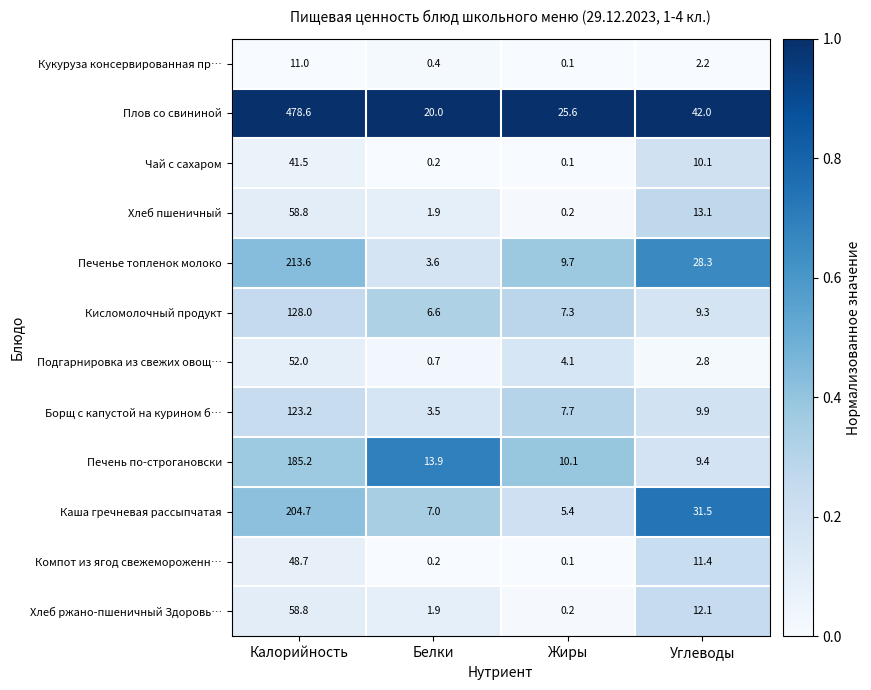

What is the maximum value for Кисломолочный продукт?

128.0